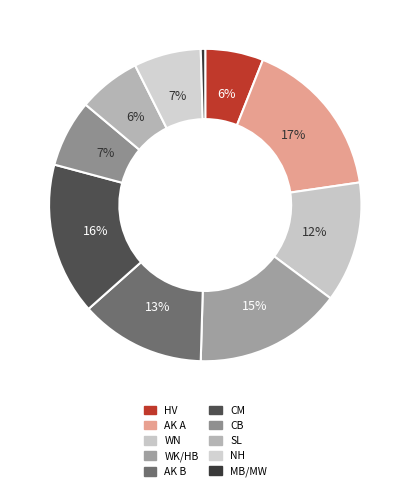

The AK A slice represents 4% of the pie. True or false?

False